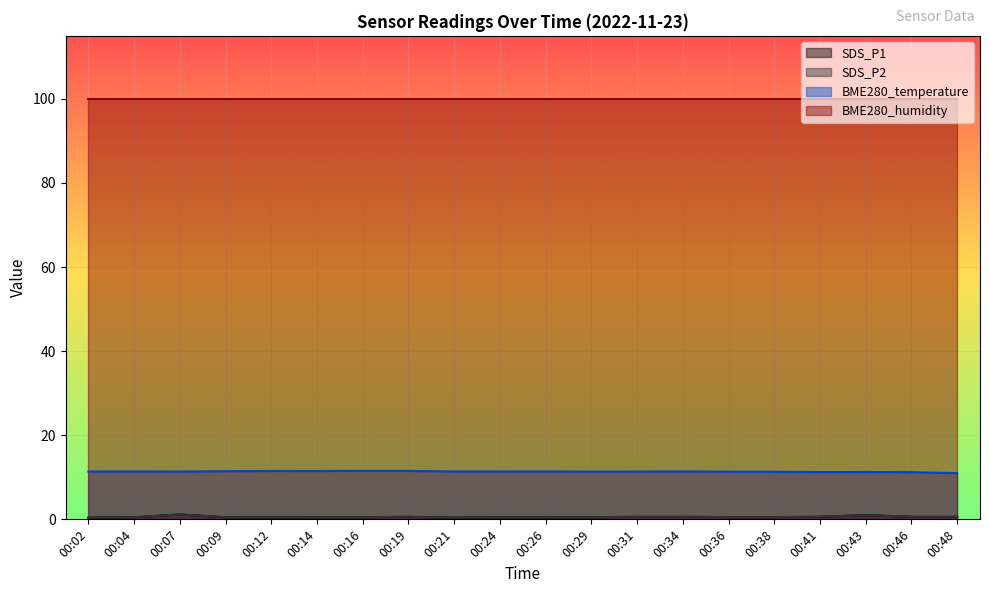

True or false: BME280_temperature has more than 2 points higher than both neighbors.

True